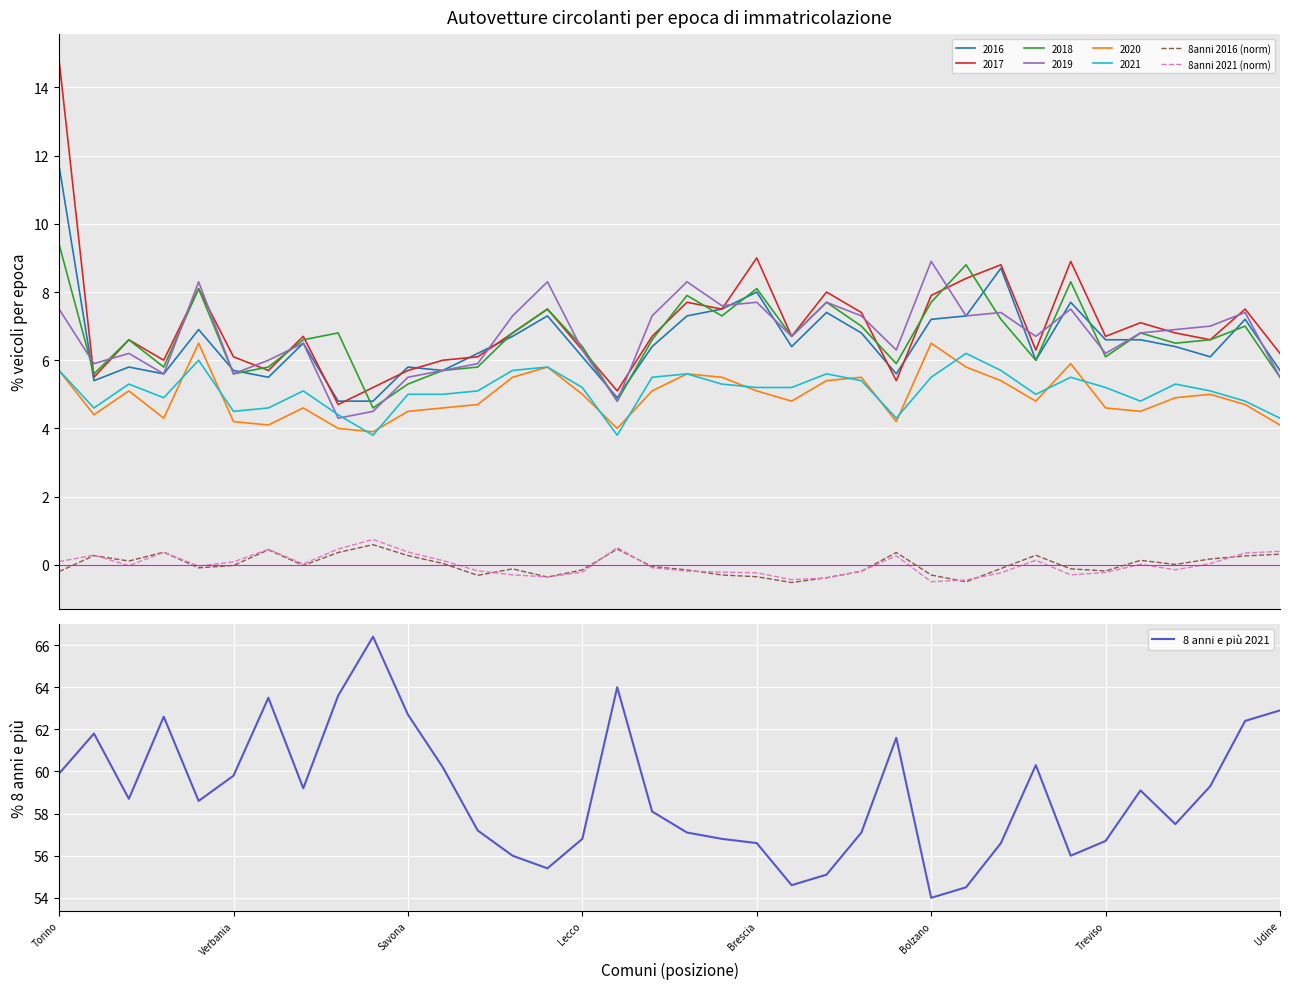

What is the difference between the maximum and minimum values in the 8 anni e più 2021 series?

12.4